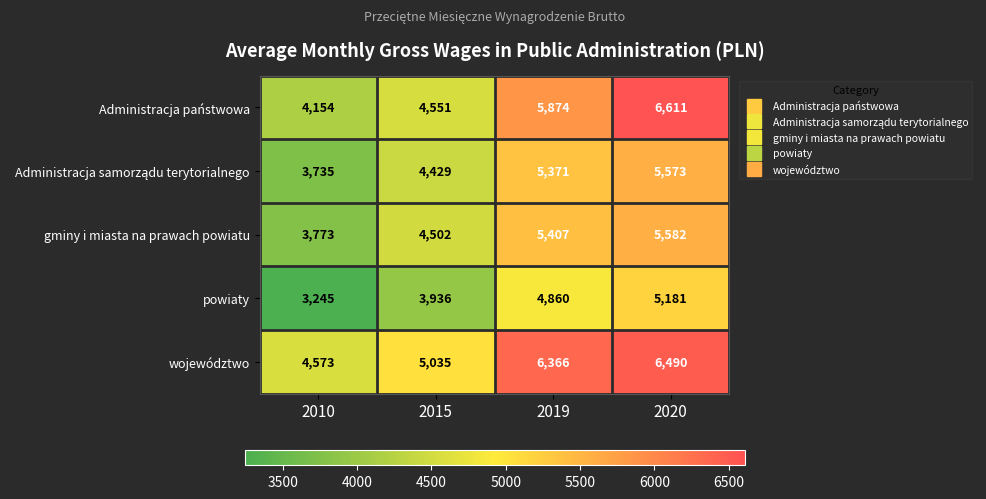

Which category has the lowest value in the Administracja państwowa series?

2010